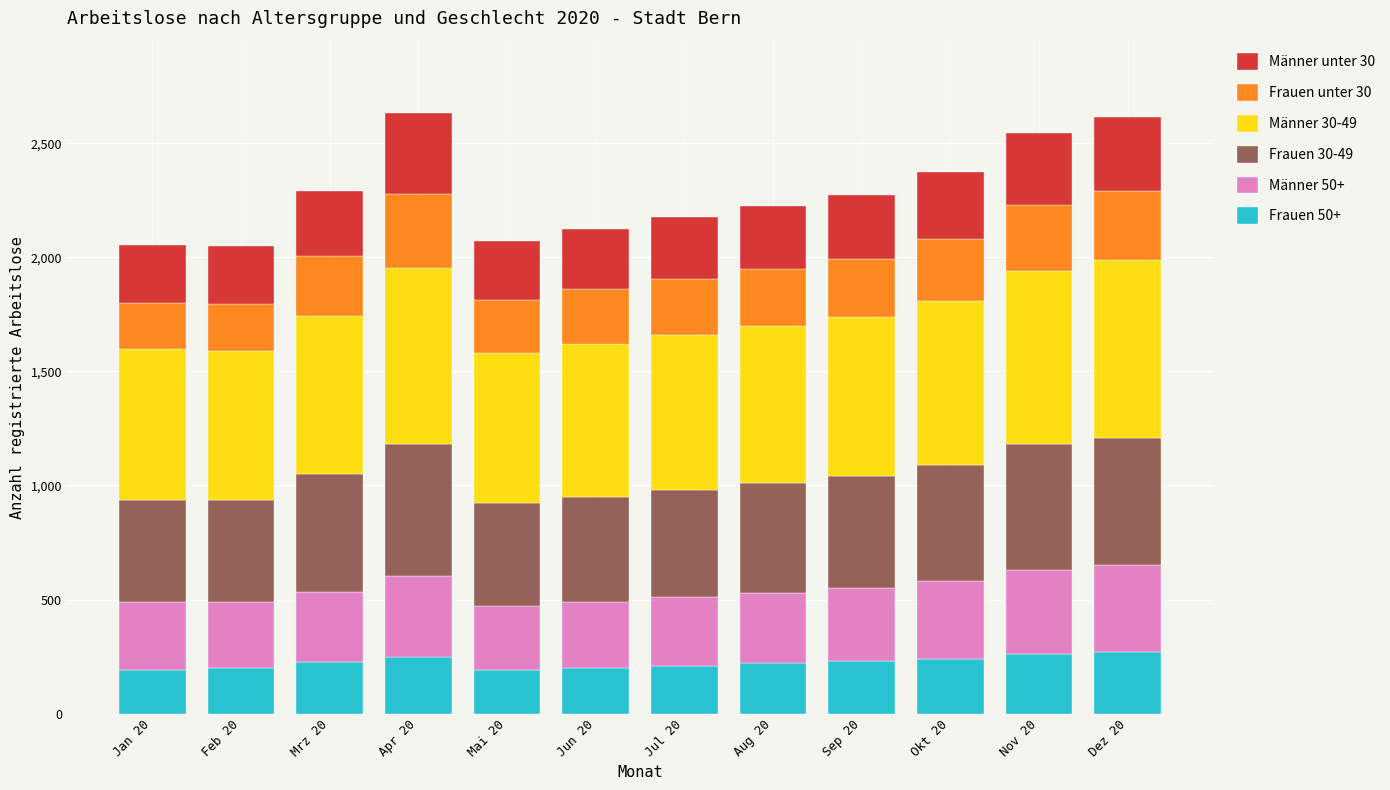

Does the chart contain stacked bars?

Yes